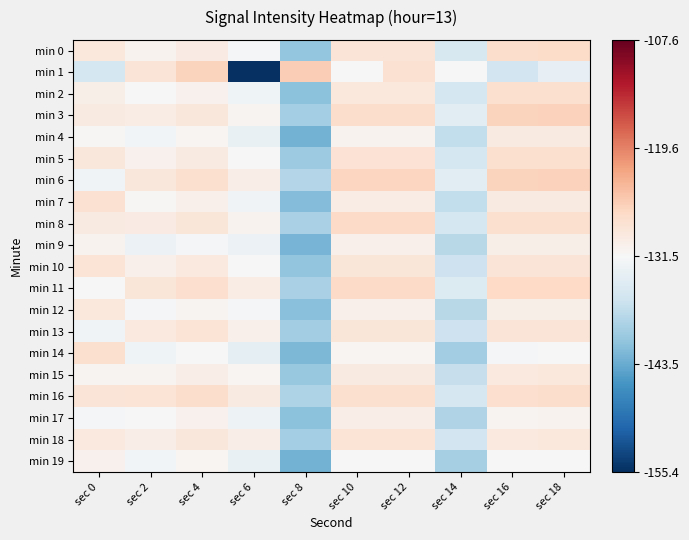

At which category does the chart reach its minimum across all series?

sec 6